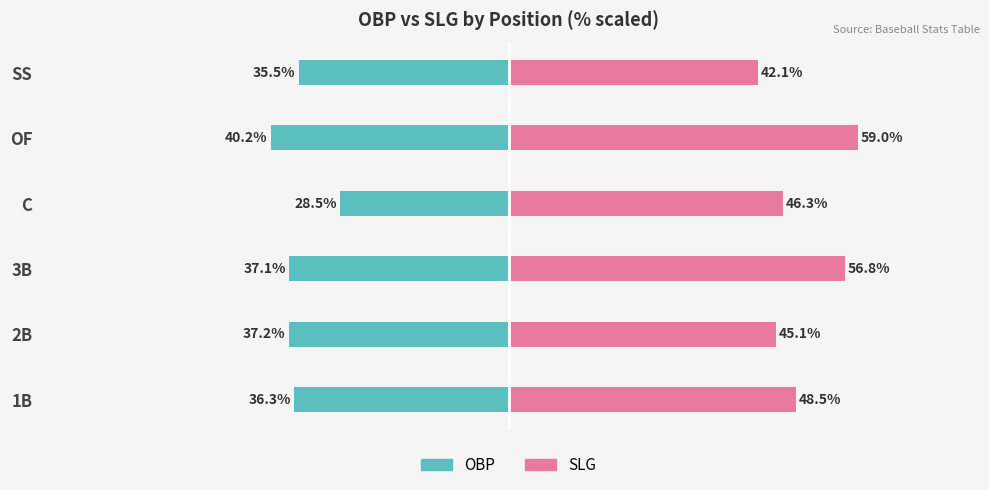

List the series in order of their overall mean, lowest first.

OBP, SLG